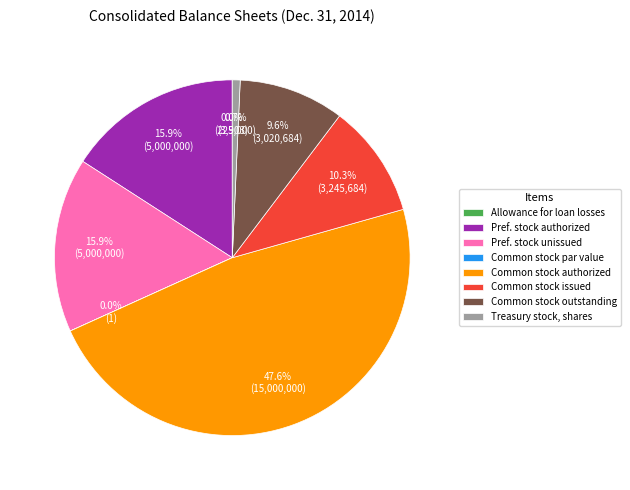

Is the sum of Common stock, shares outstanding and Common stock, shares authorized greater than half?

Yes